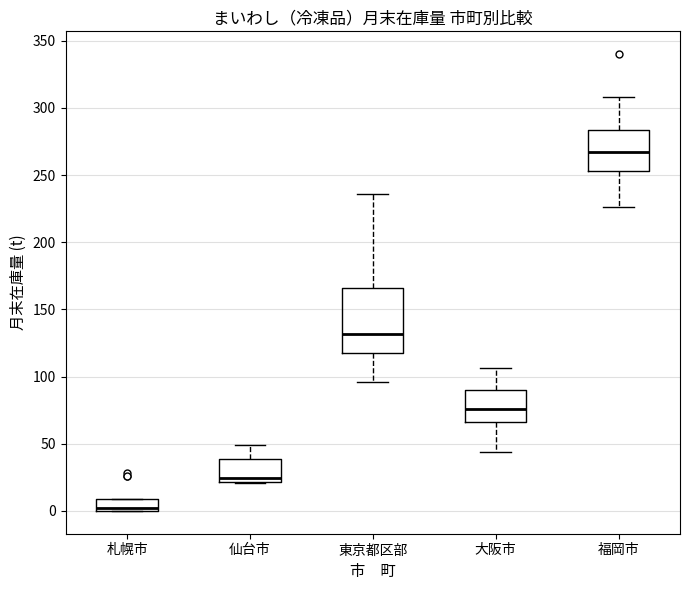

Where does the median line of the box for 仙台市 sit on the y-axis? The values are not printed on the chart, so give them approximately, as read against the axis.

25